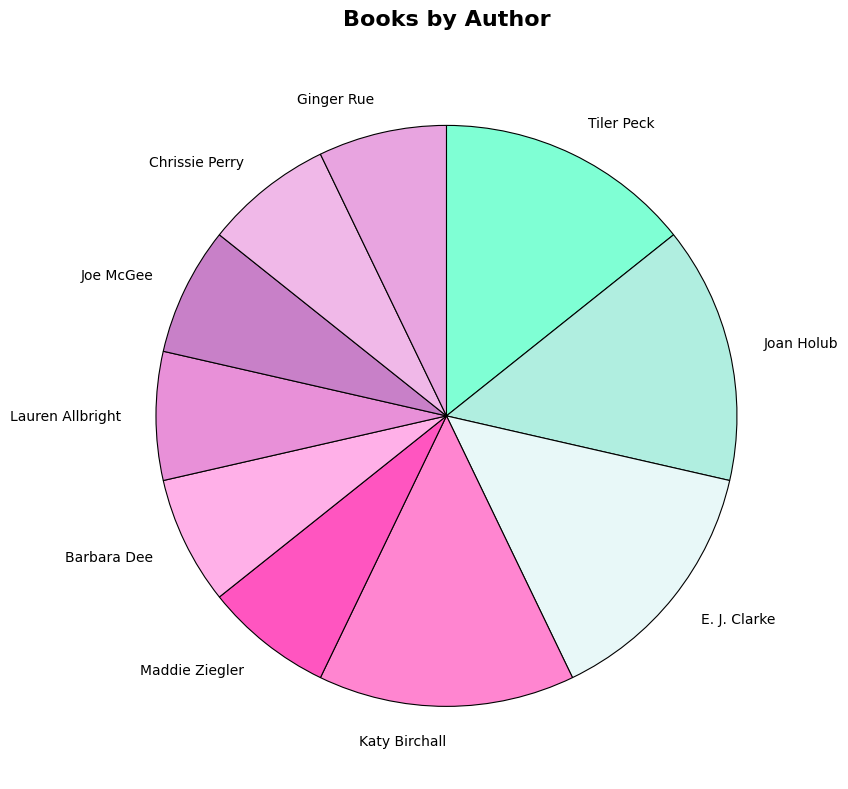

What is the ratio of the value at Barbara Dee to the value at Ginger Rue?

1.0